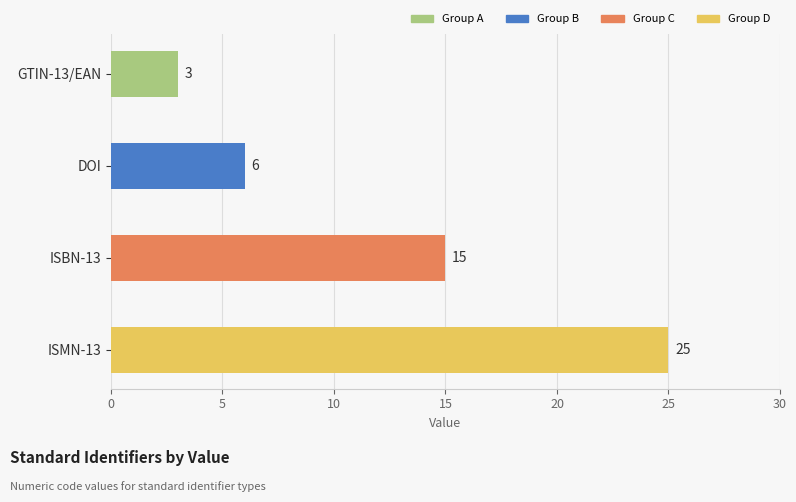

How many values are between 6 and 25?

3